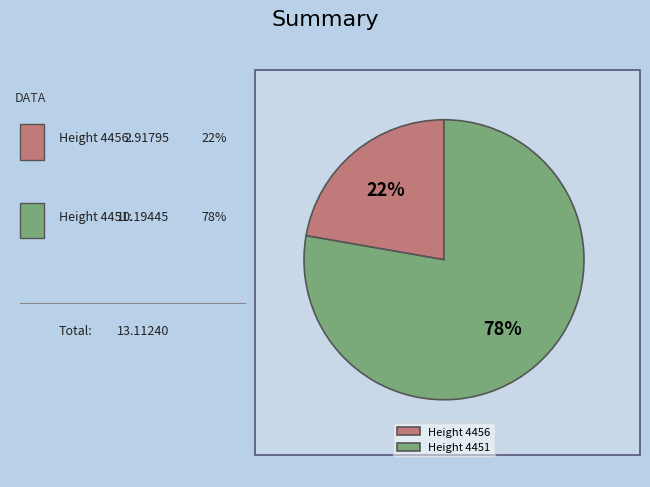

To the nearest percent, what is the combined percentage of Height 4451 and Height 4456?

100%